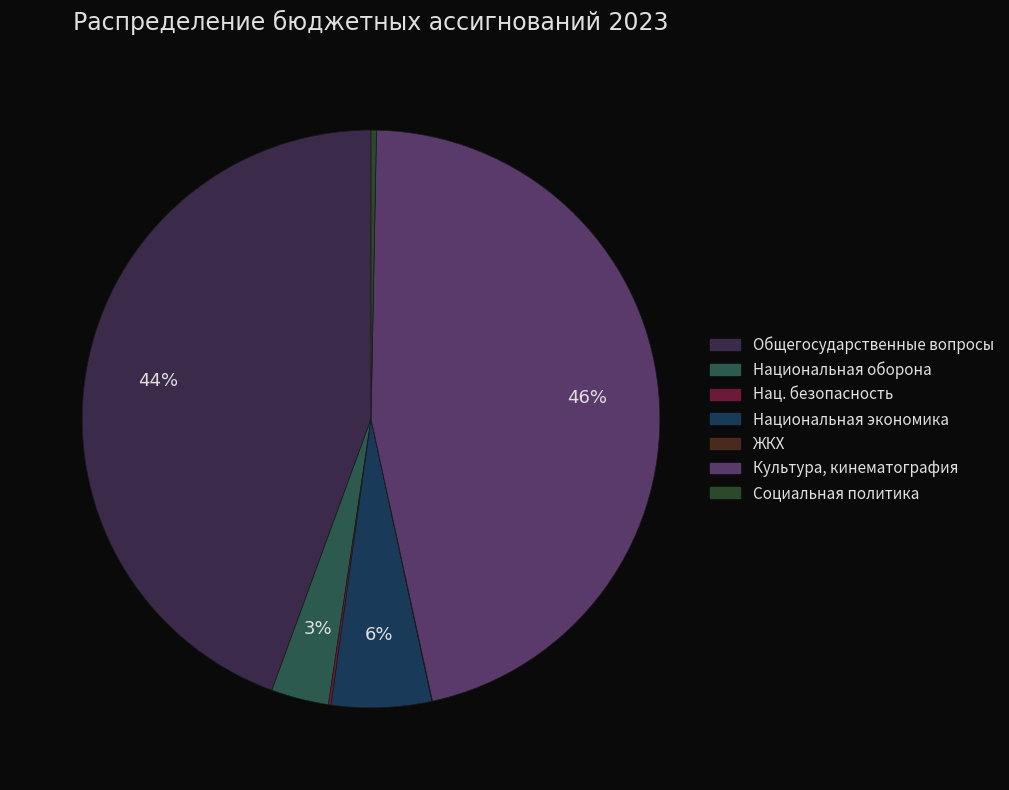

How many segments does this pie chart have?

7